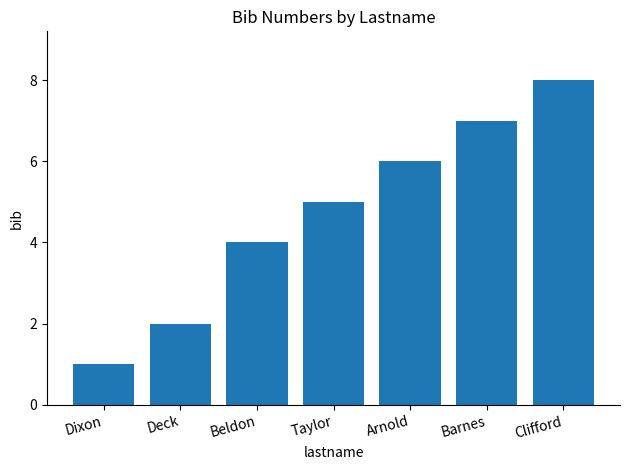

Rank the categories by value from highest to lowest.

7, Clifford, Barnes, Arnold, Taylor, Beldon, Deck, Dixon